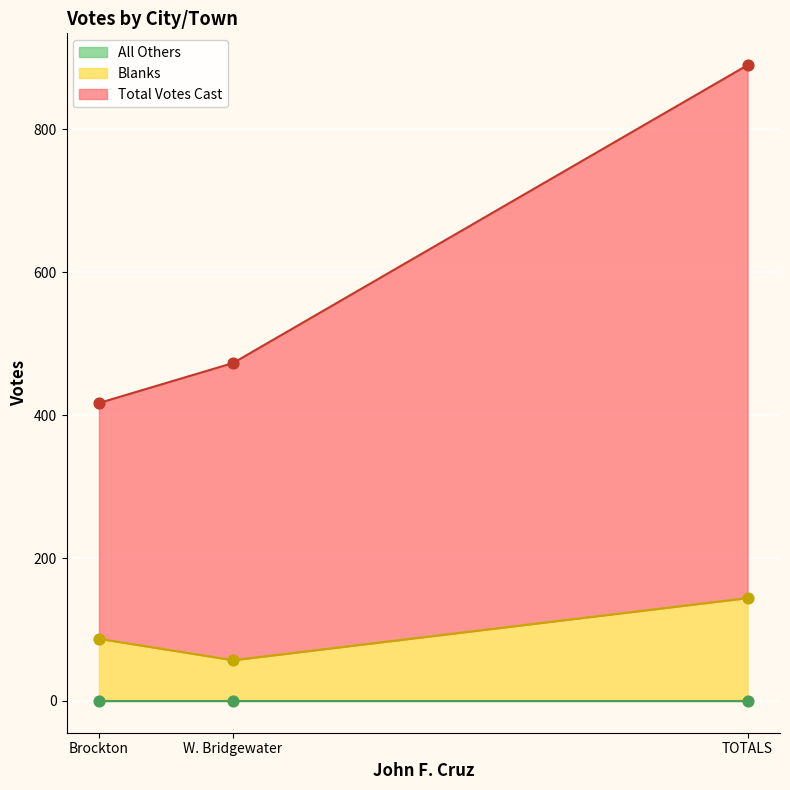

At which category is the sum across all series the highest?

TOTALS